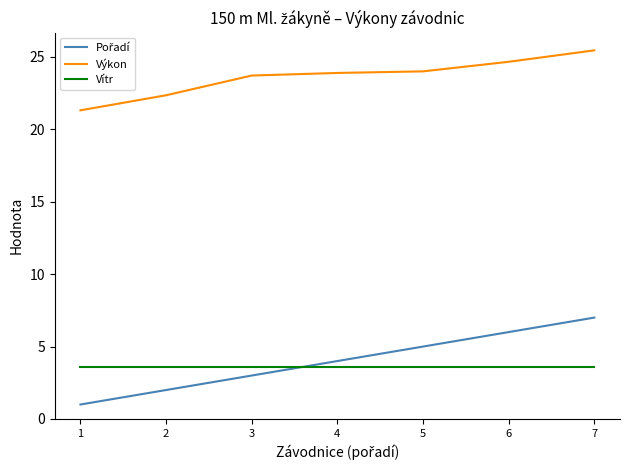

True or false: Vítr and Výkon cross at least once.

False